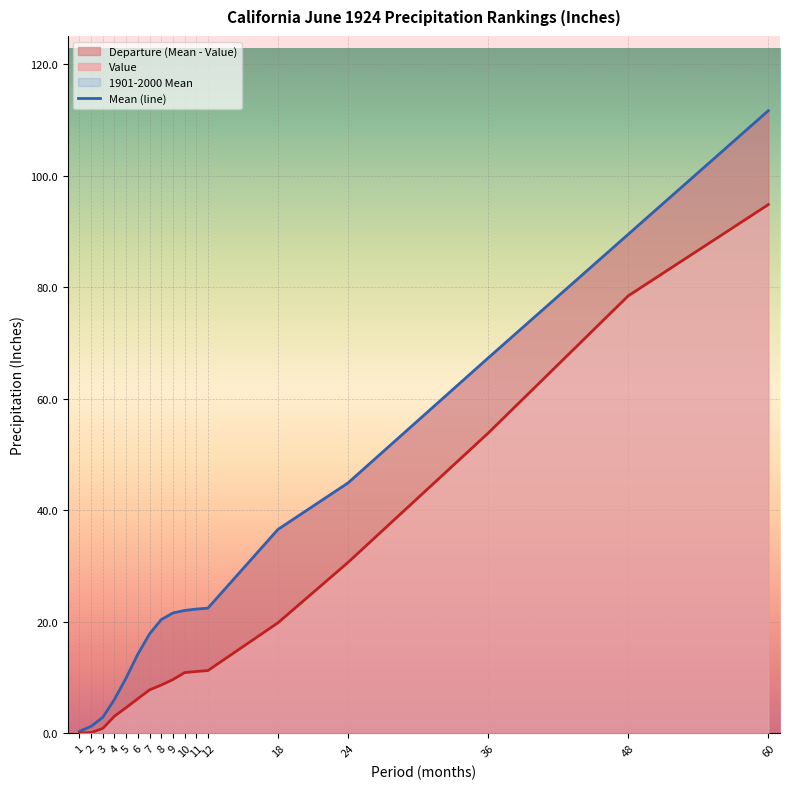

List the series in order of their overall mean, lowest first.

Value, 1901-2000 Mean